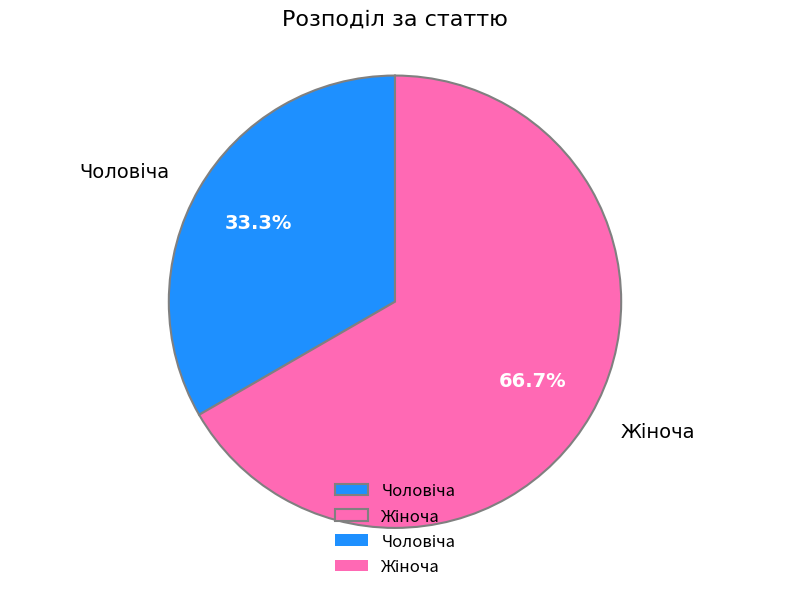

Does any single category account for the majority?

Yes